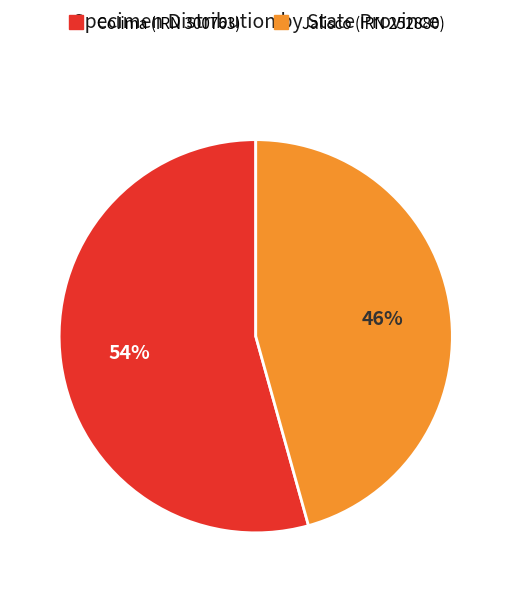

Does any single category account for the majority?

Yes